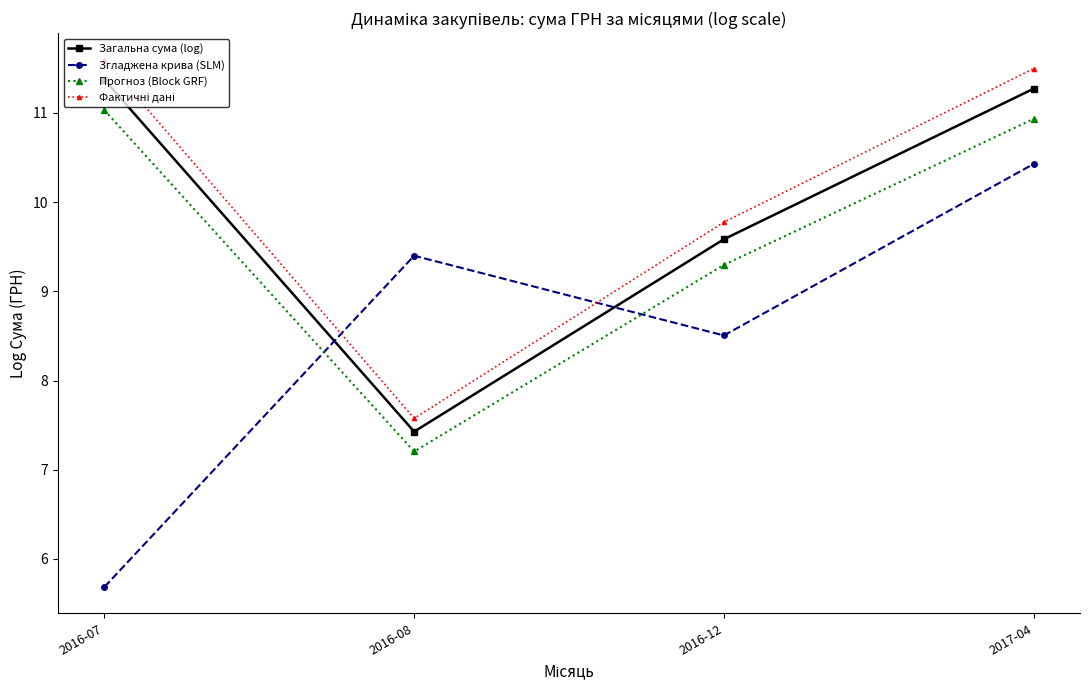

At which category is the sum across all series the highest?

2017-04